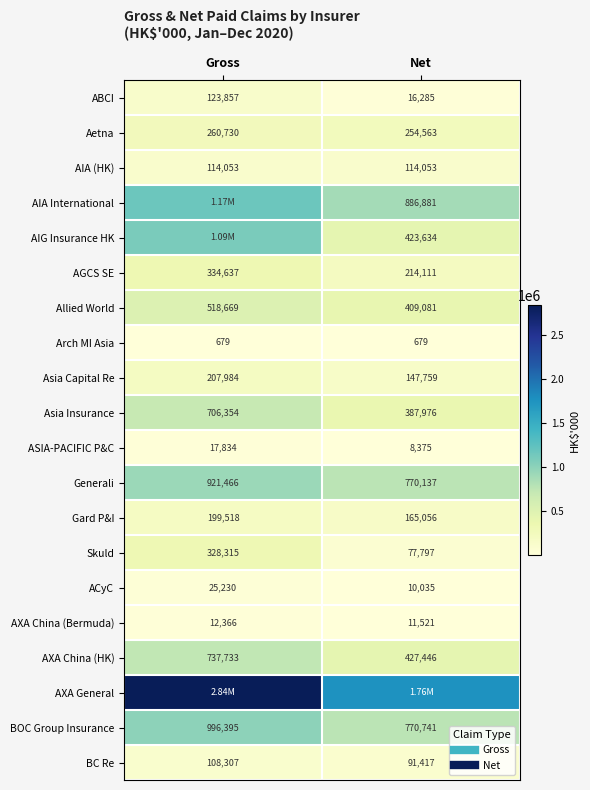

At which label is Asia Capital Re closest to 177871?

Net